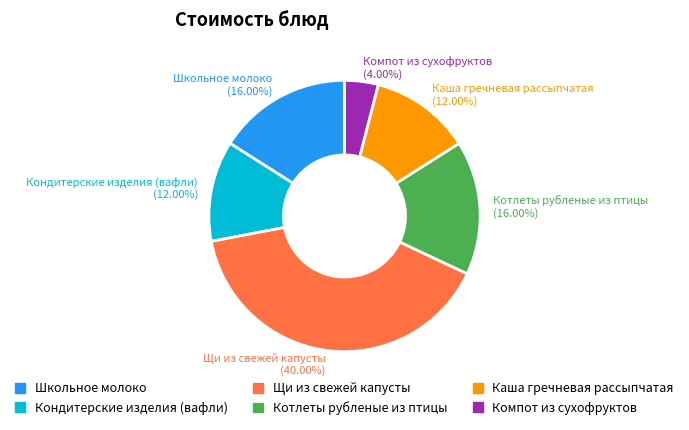

Approximately how many times larger is the value at Кондитерские изделия (вафли) compared to Школьное молоко?

0.8